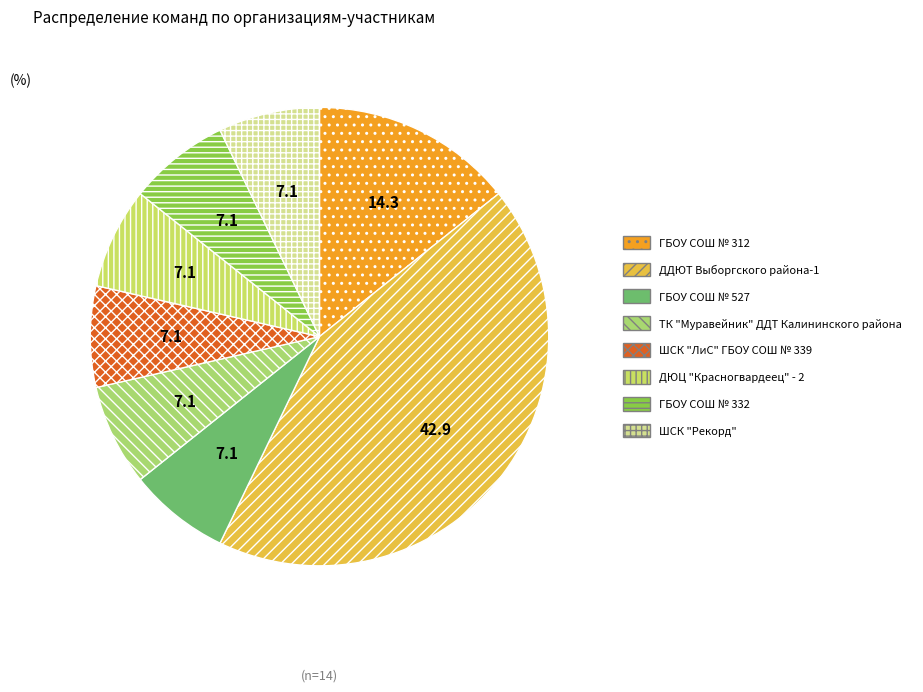

Combined, what portion of the pie is ДДЮТ Выборгского района-1 and ГБОУ СОШ № 312?

57.1%